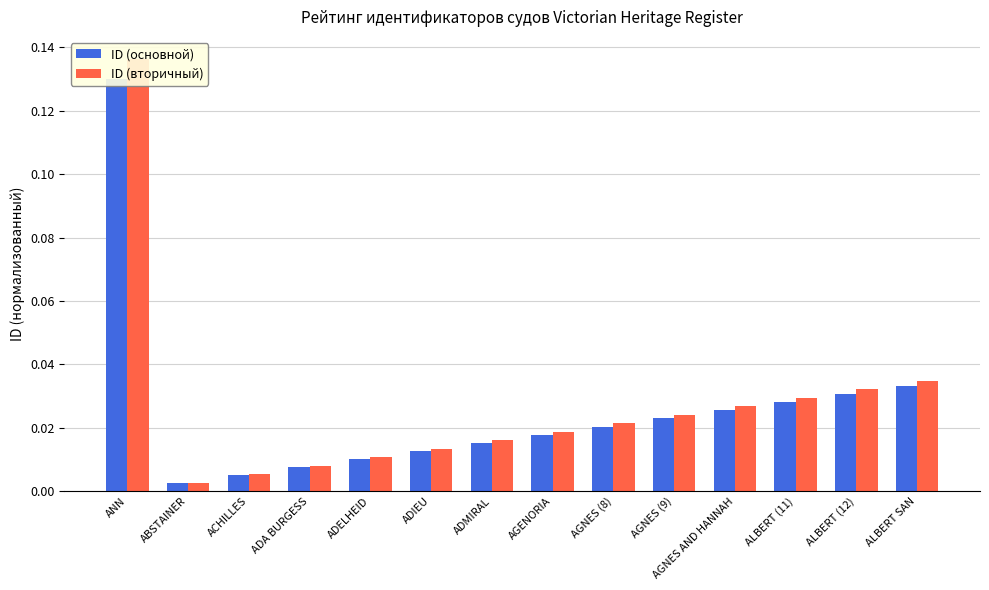

Which series has the largest range (max minus min)?

ID (вторичный)